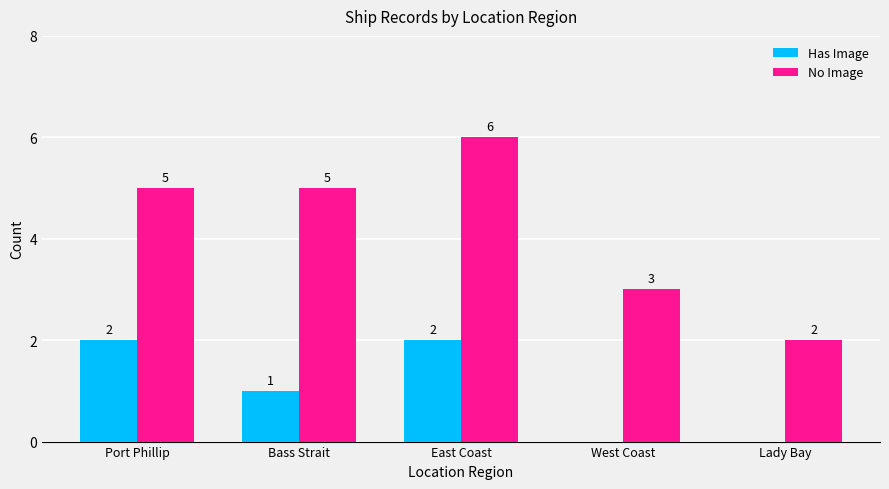

What is the sum of the No Image values at East Coast and Bass Strait?

11